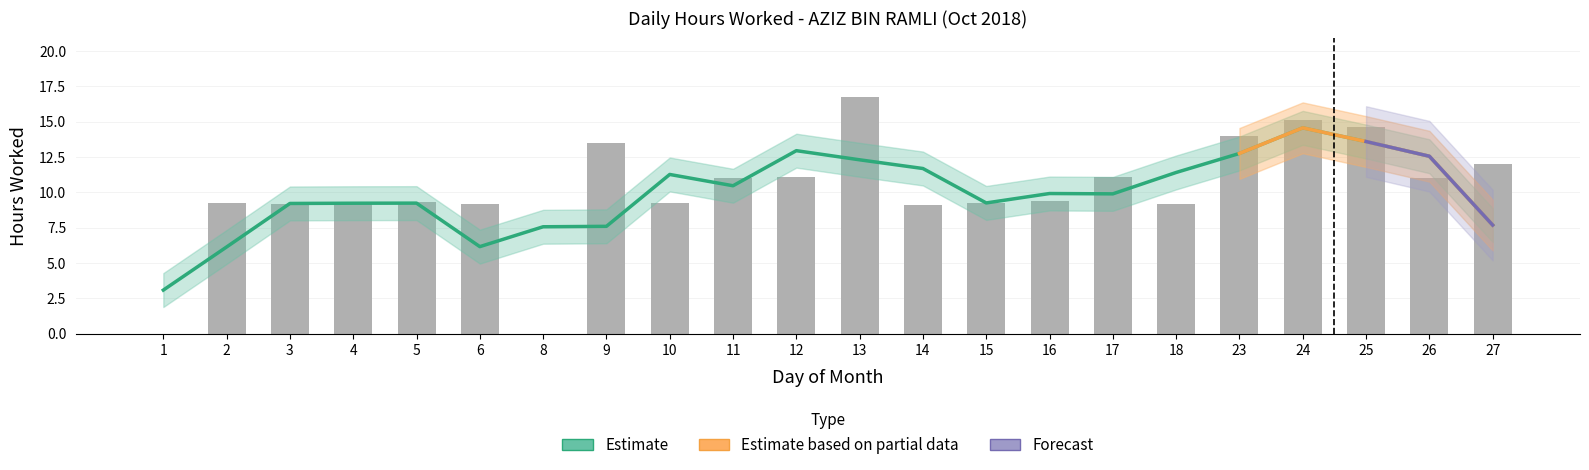

How many positive values are there?

20